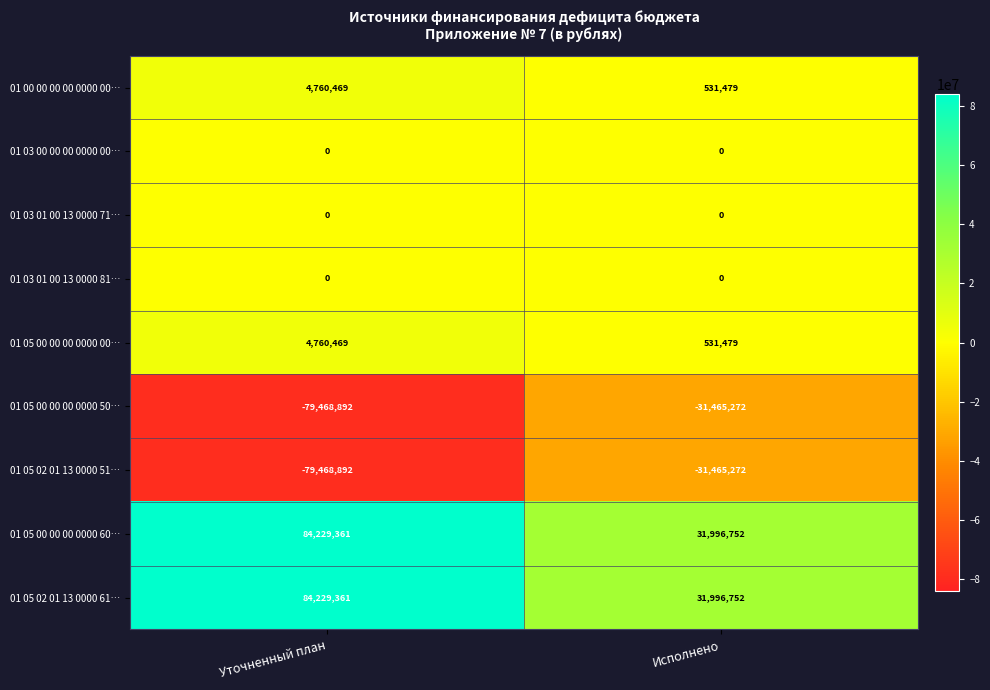

True or false: 01 05 02 01 13 0000 51… has a value of -31465272 at Исполнено.

True